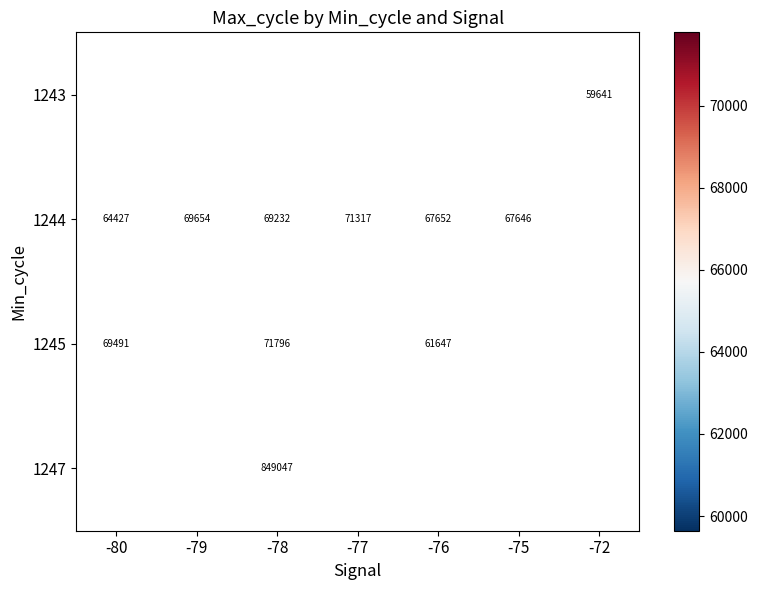

The value of 1244 at -77 is 30029. True or false?

False